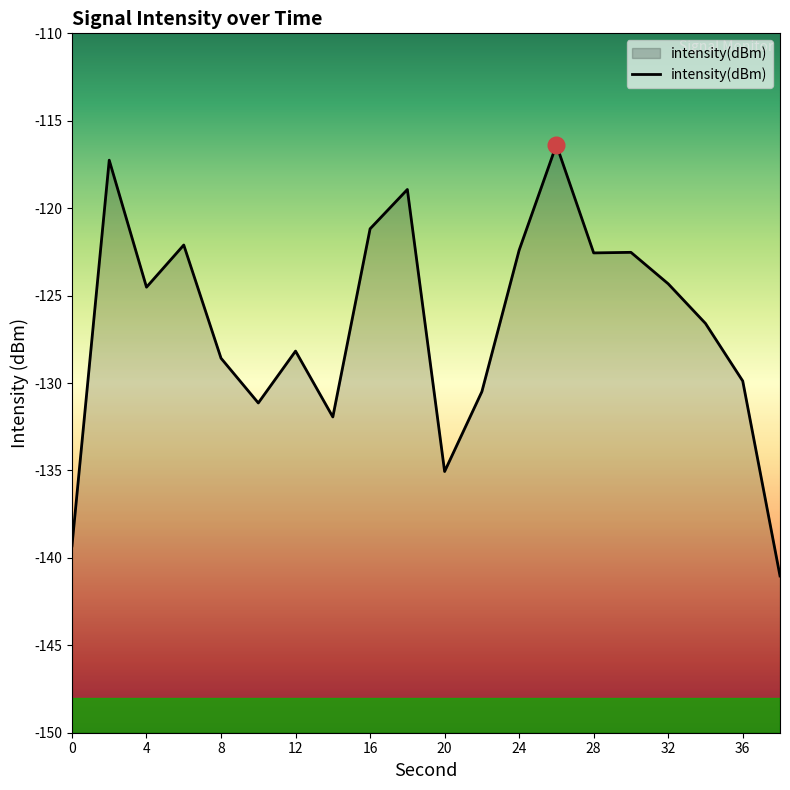

What is the smallest value displayed?

-141.0